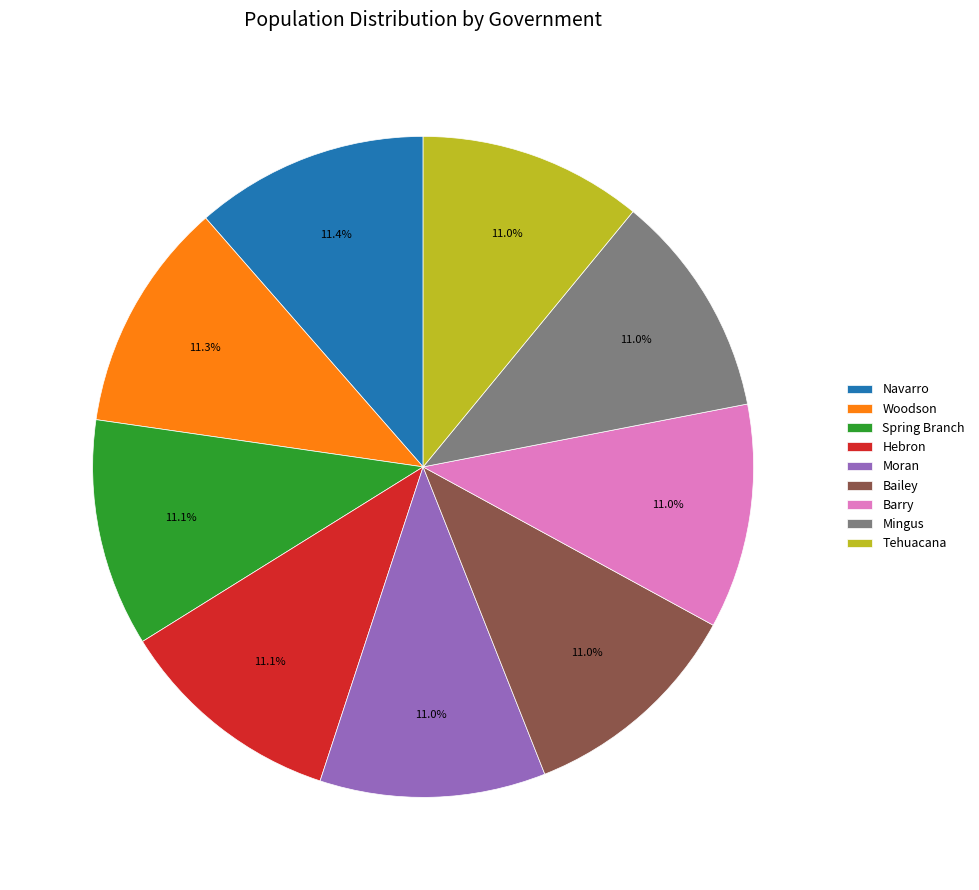

What is the ratio of the value at Moran to the value at Woodson?

1.0